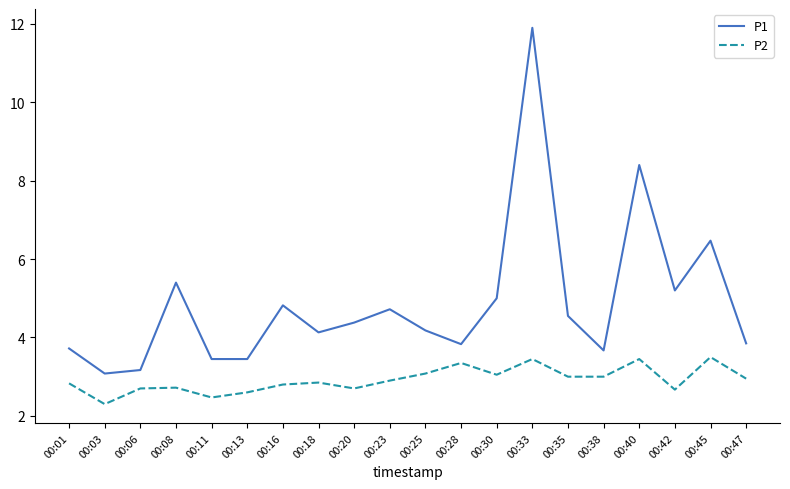

Does the chart display data point markers on the line(s)?

No